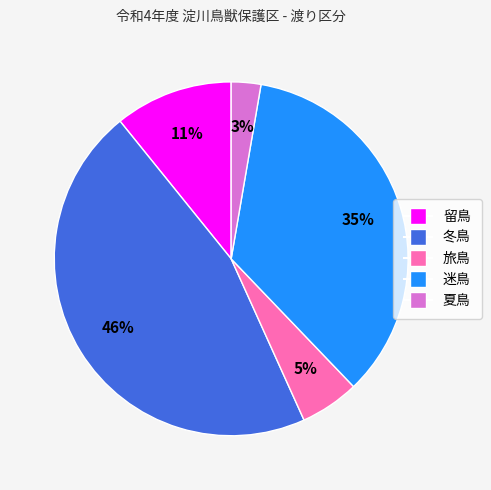

Rank the categories by value from highest to lowest.

冬鳥, 迷鳥, 留鳥, 旅鳥, 夏鳥